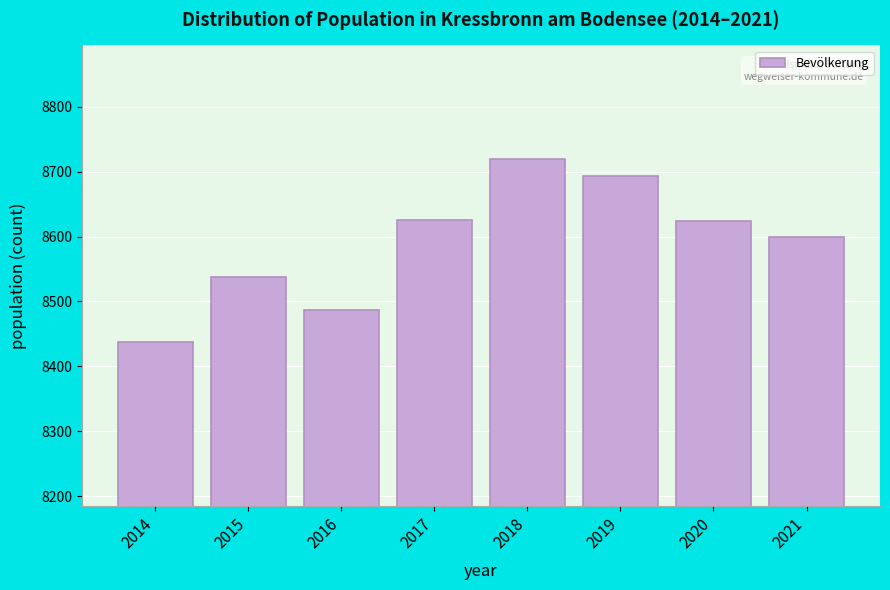

What is the greatest value displayed?

8720